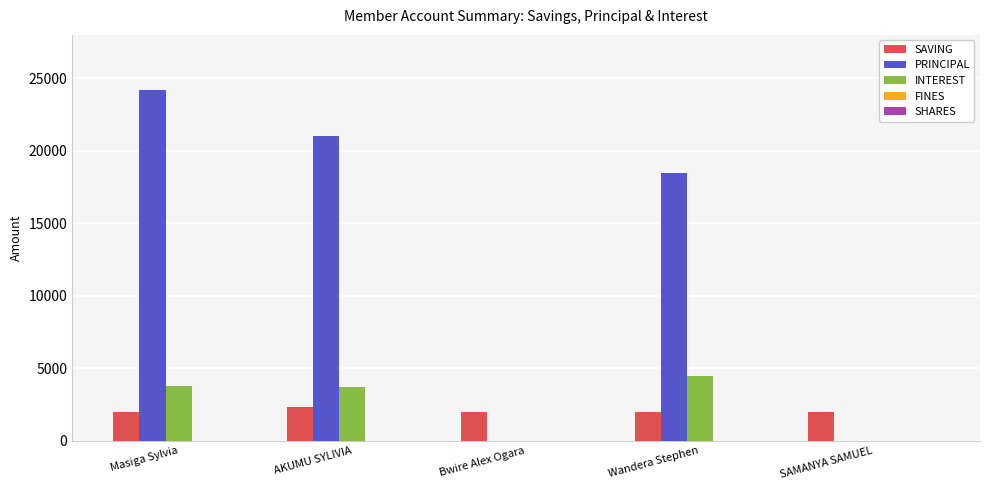

What is the sum of all PRINCIPAL values?

63700